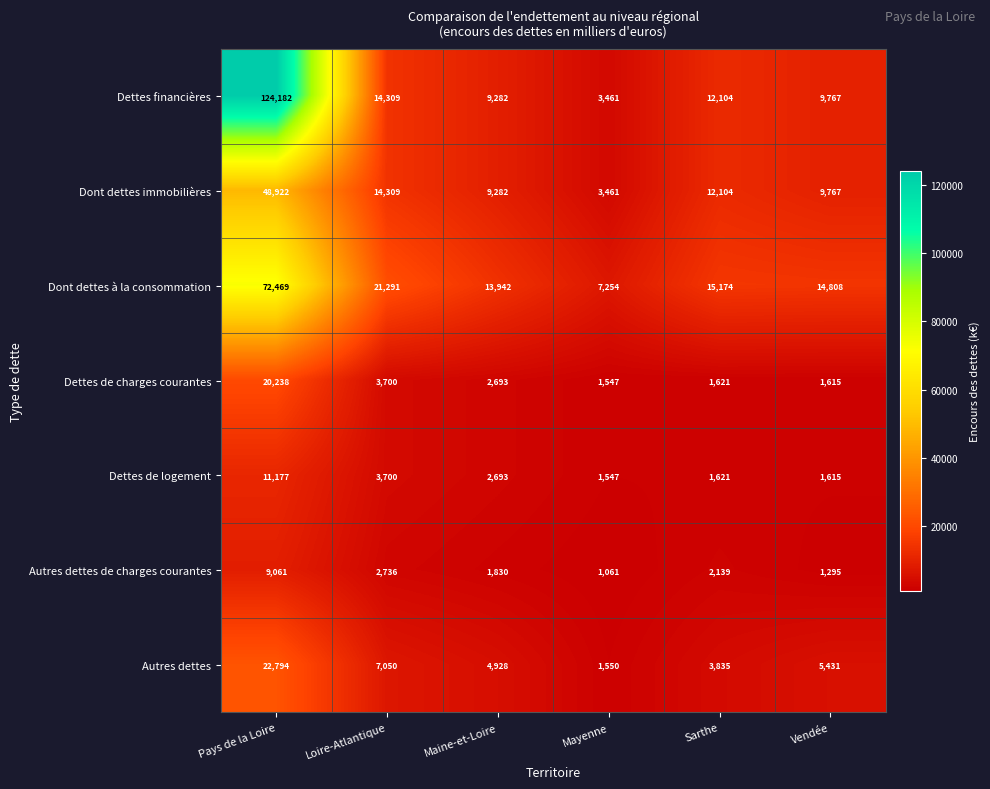

Rank the series by their maximum value, from lowest to highest.

Autres dettes de charges courantes, Dettes de logement, Dettes de charges courantes, Autres dettes, Dont dettes immobilières, Dont dettes à la consommation, Dettes financières